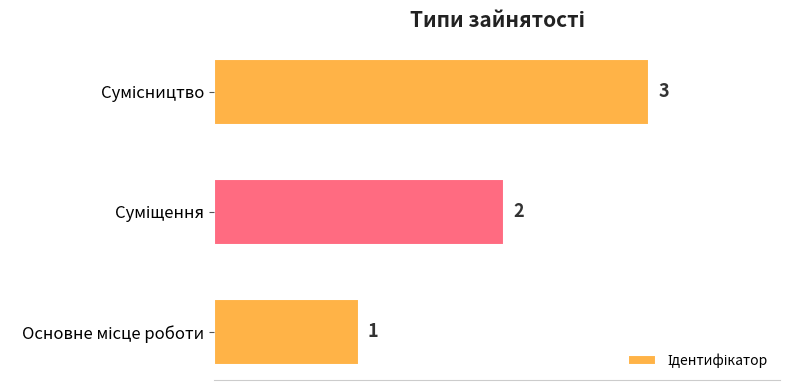

Count the values in the range 1 to 3.

3